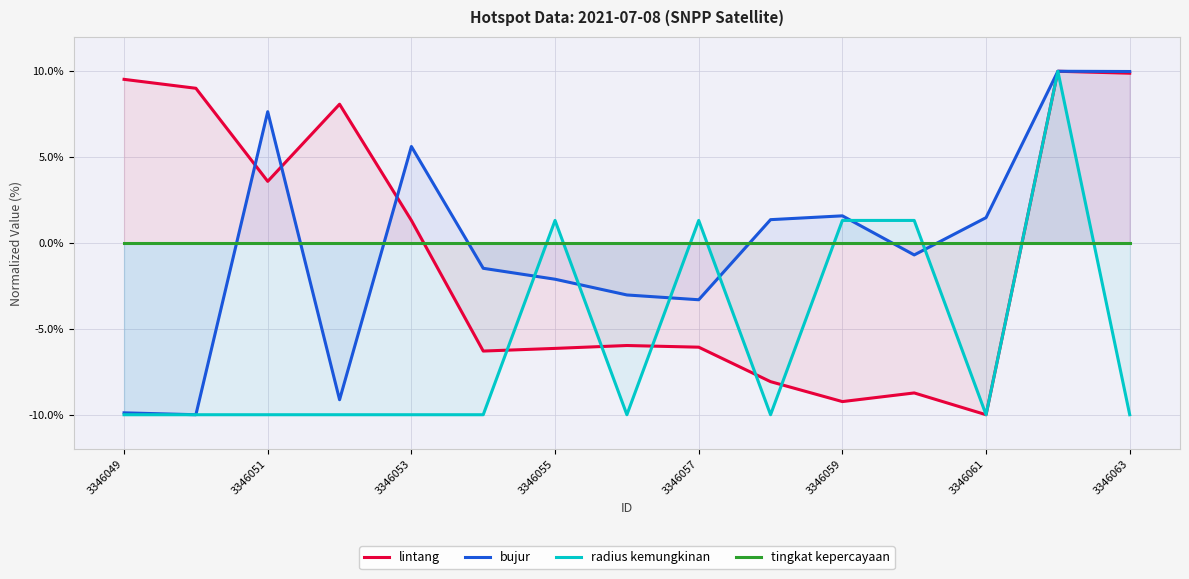

What is the lowest value of the bujur series?

-10.0